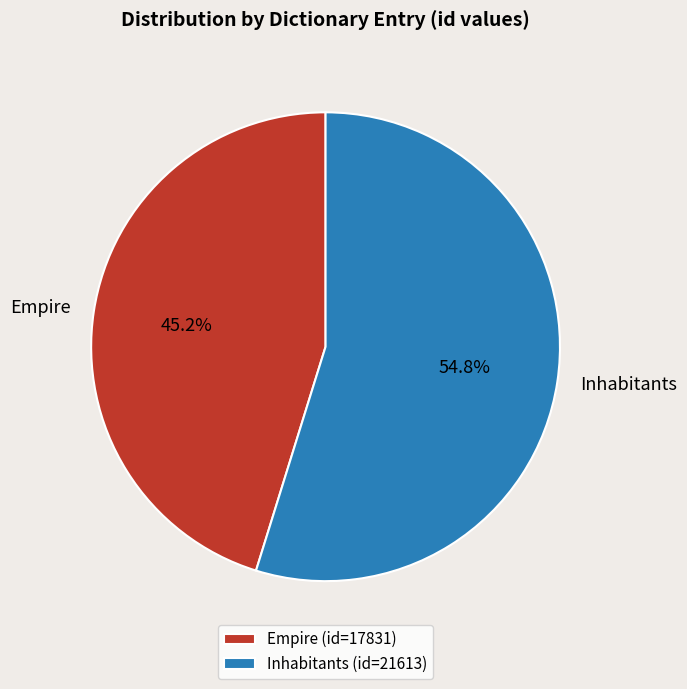

To the nearest percent, what is the average slice percentage?

50%